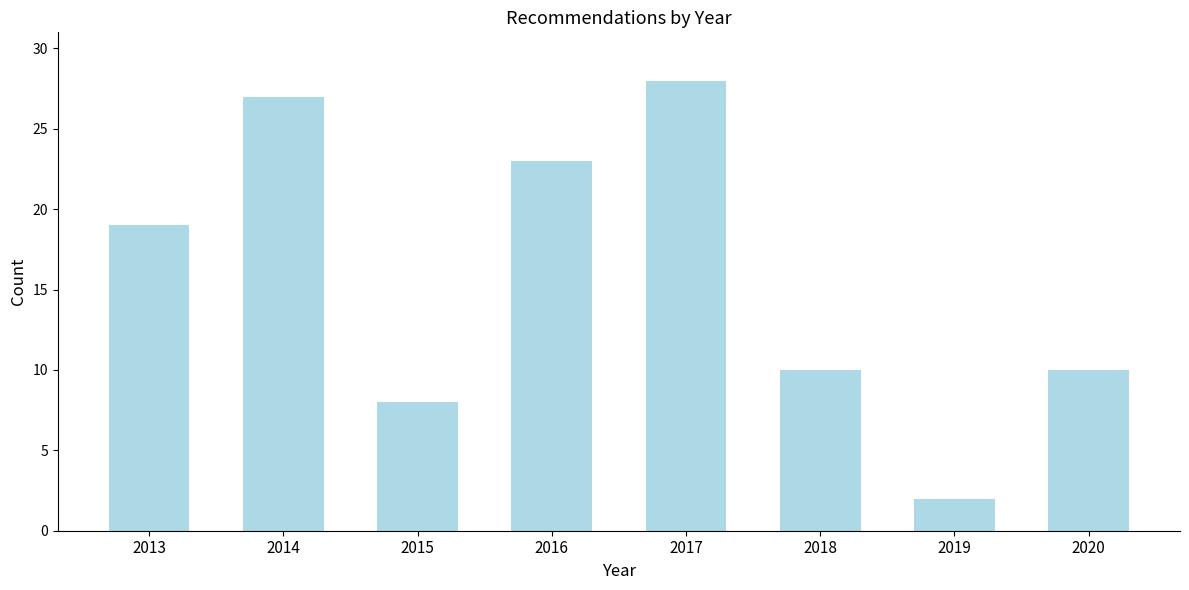

Reading left to right, transcribe all the data shown in this chart.

19	27	8	23	28	10	2	10